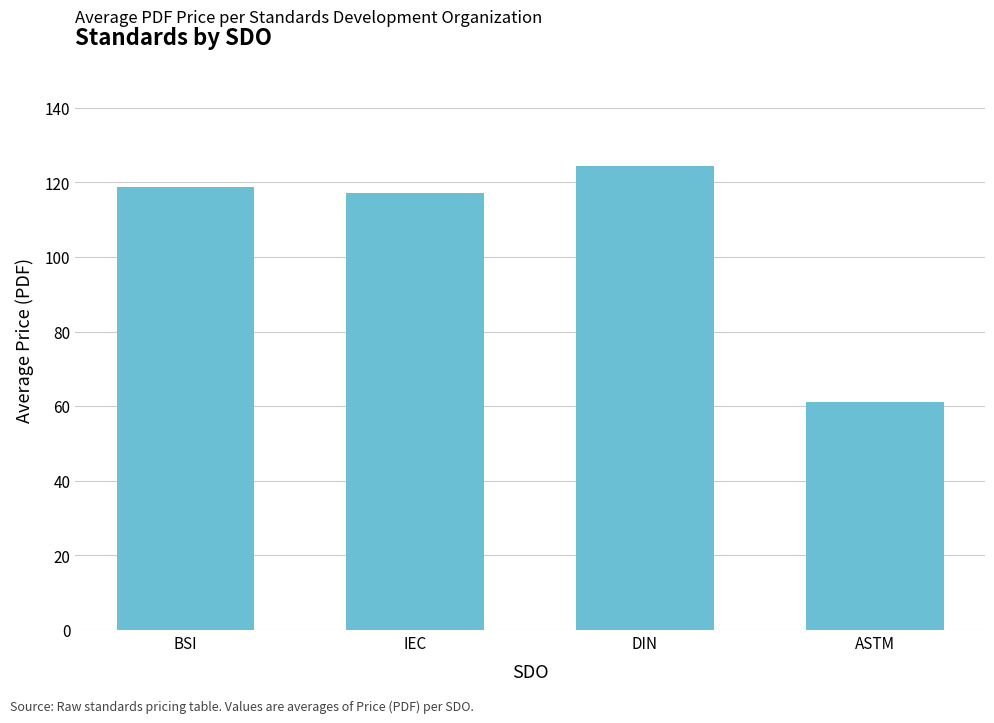

Reading left to right, transcribe all the data shown in this chart.

BSI=118.9	IEC=117.2	DIN=124.5	ASTM=61.0